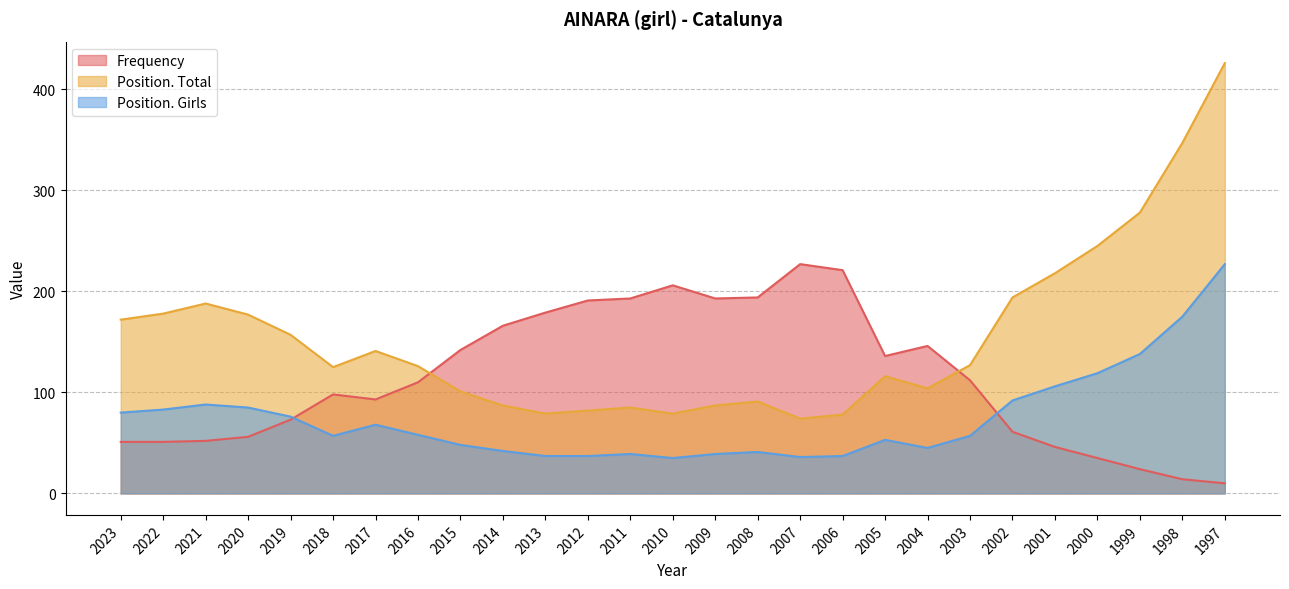

Which label corresponds to the smallest value in the chart?

1997